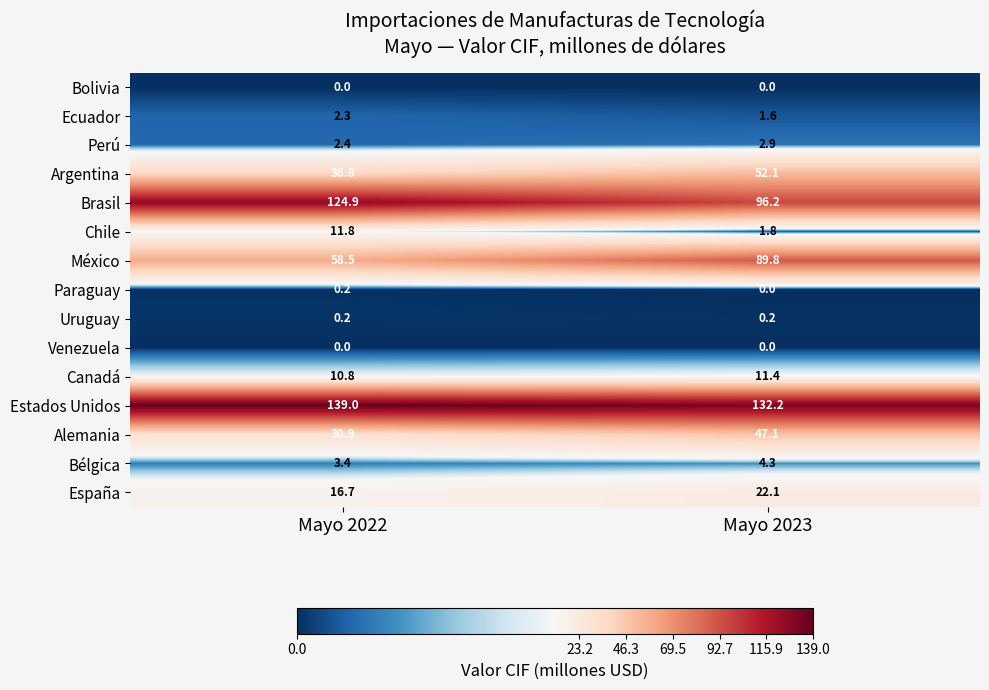

At which label does Estados Unidos reach its minimum?

Mayo 2023